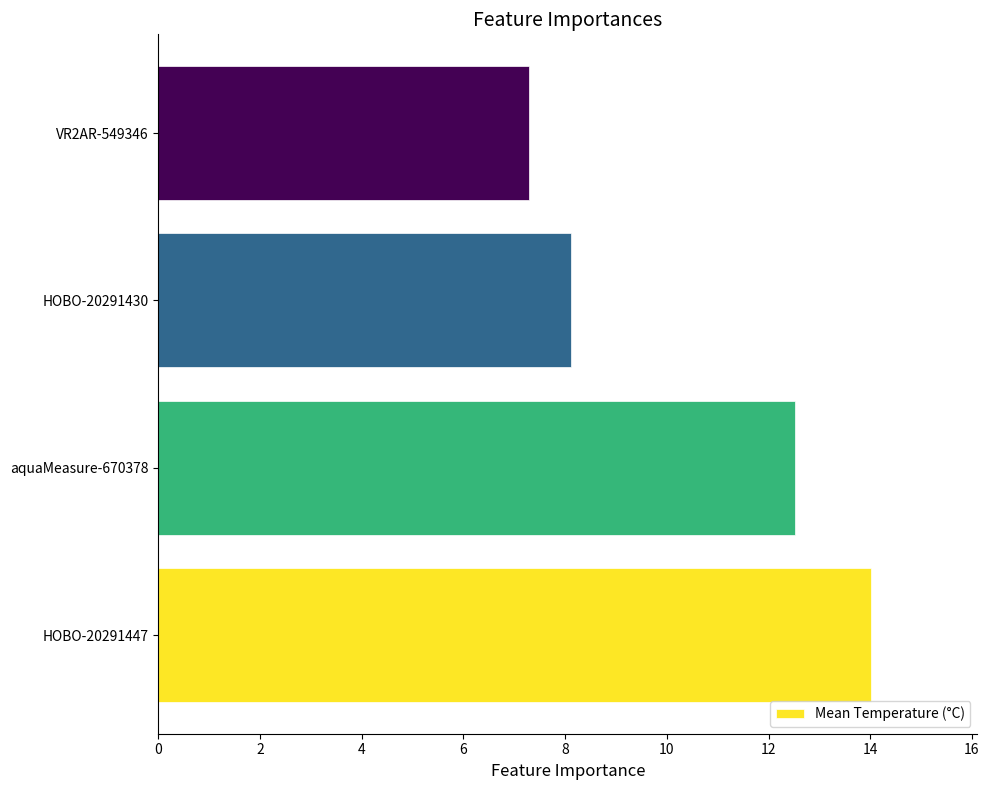

How many data points does each series have?

4